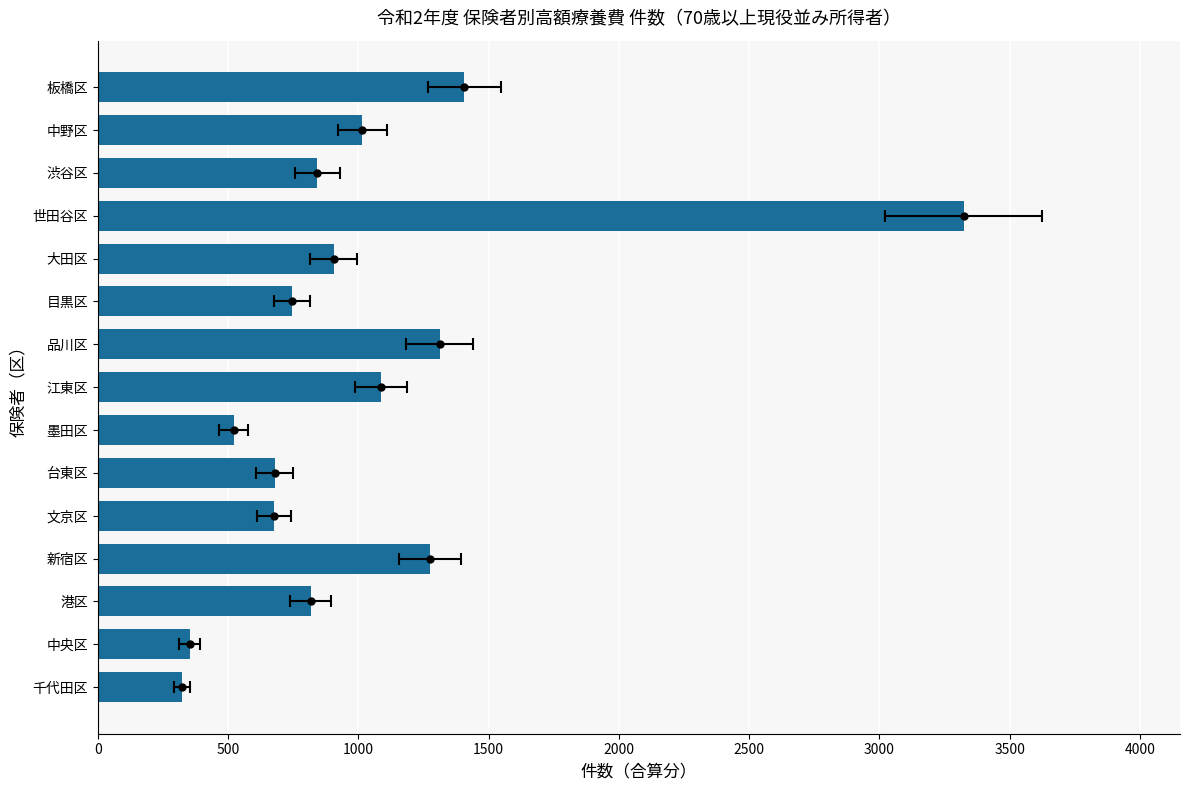

Between 千代田区 and 渋谷区, which is larger?

渋谷区